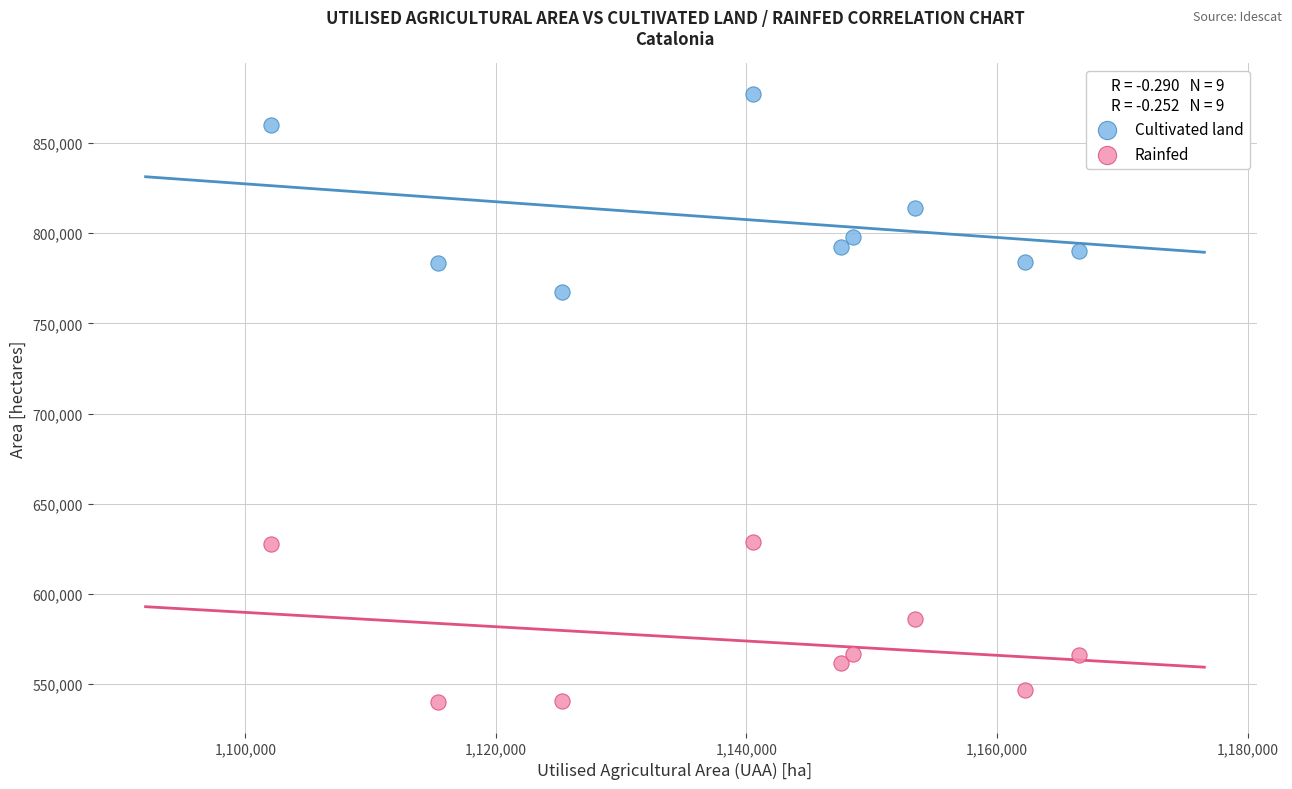

Which series contains the lowest Y value?

Rainfed